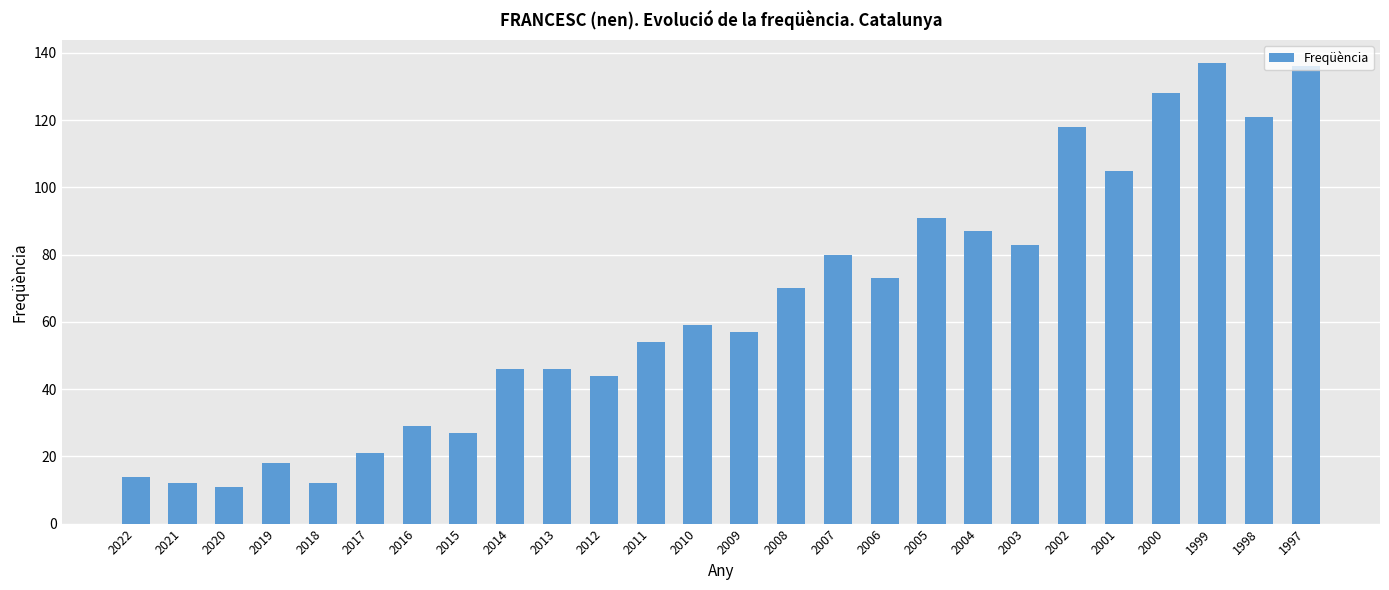

What is the greatest value displayed?

137